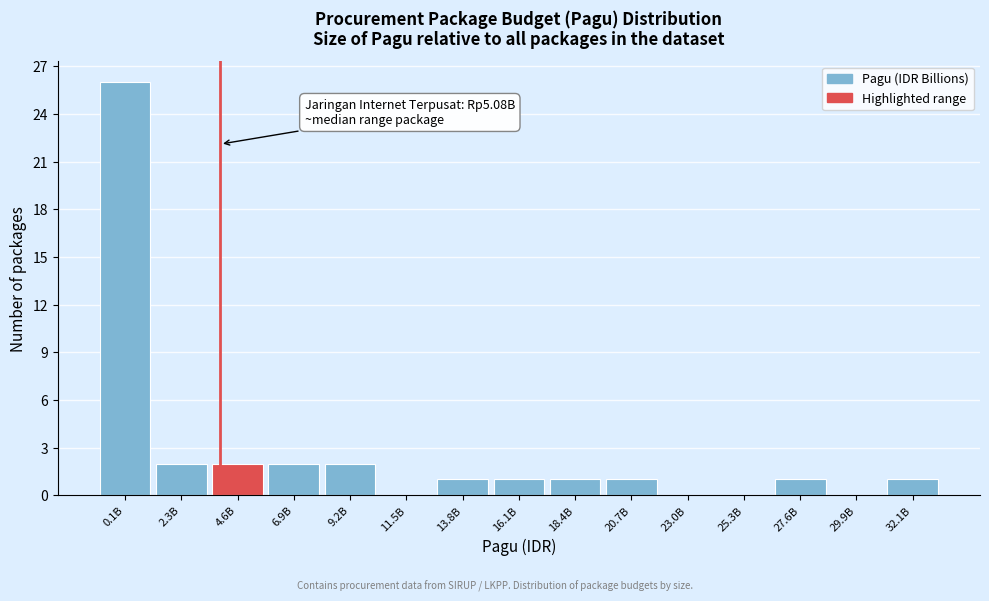

Reading left to right, transcribe all the data shown in this chart.

0.1B=26	2.3B=2	4.6B=2	6.9B=2	9.2B=2	11.5B=0	13.8B=1	16.1B=1	18.4B=1	20.7B=1	23.0B=0	25.3B=0	27.6B=1	29.9B=0	32.1B=1